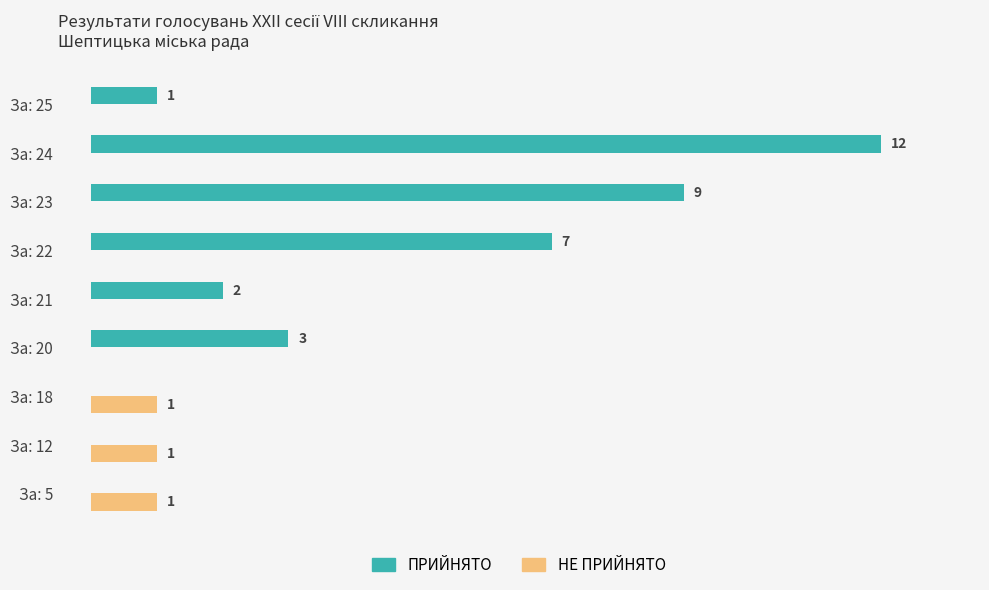

At which category is the sum across all series the highest?

За: 24